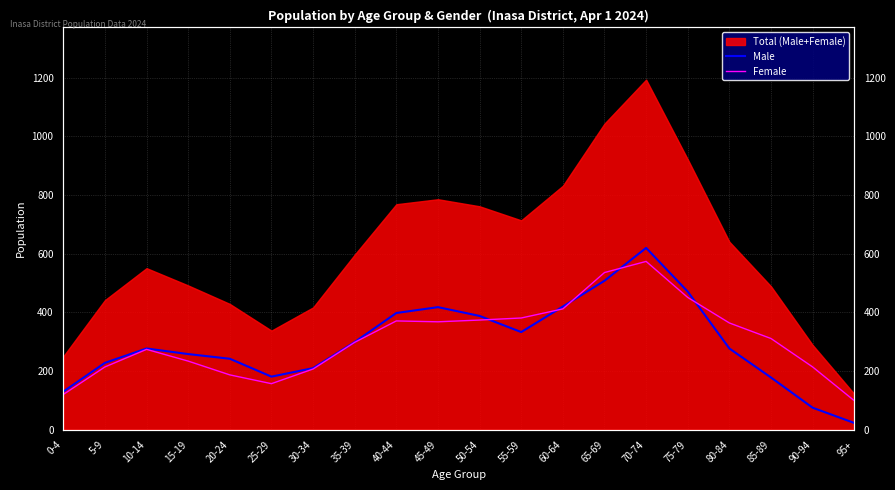

What is the total value across all series at 75-79?

922